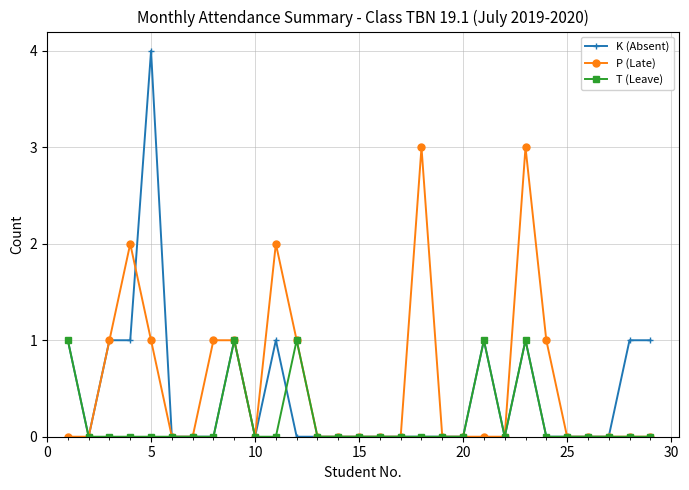

How many categories are shown in the chart?

29